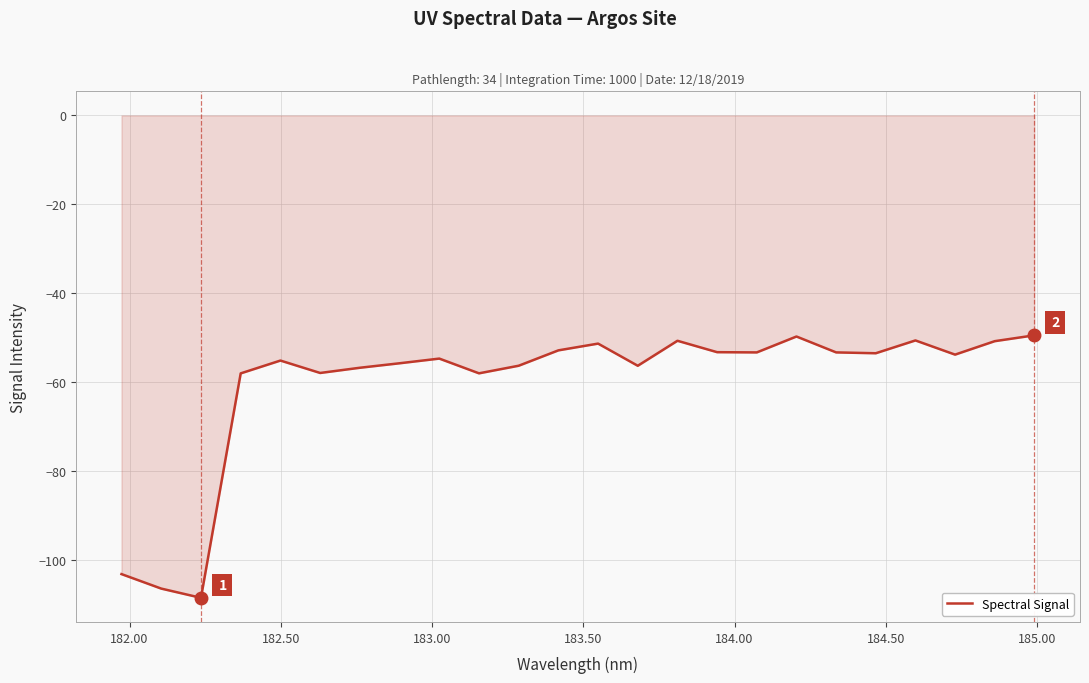

True or false: the data has more than 0 interior local peaks.

True